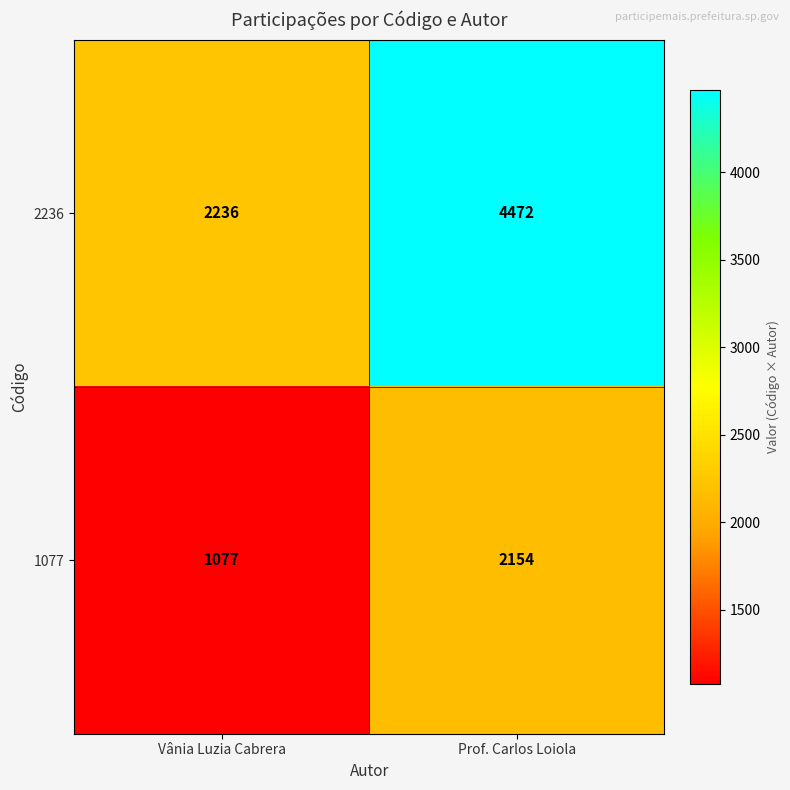

Where is 1077 nearest to the value 1615?

Vânia Luzia Cabrera